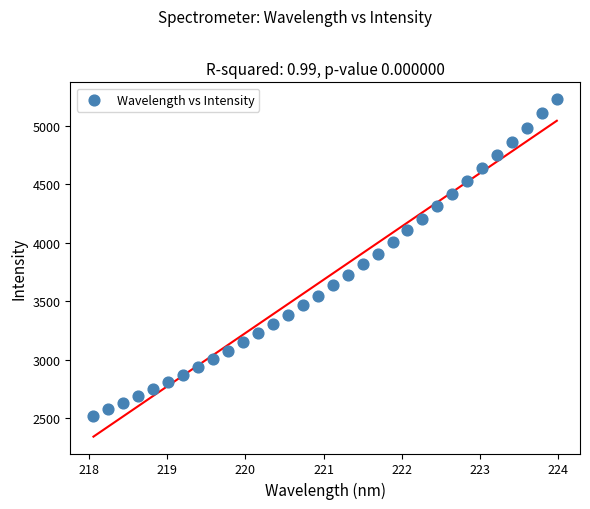

What is the range of X values (max minus min)?

5.9